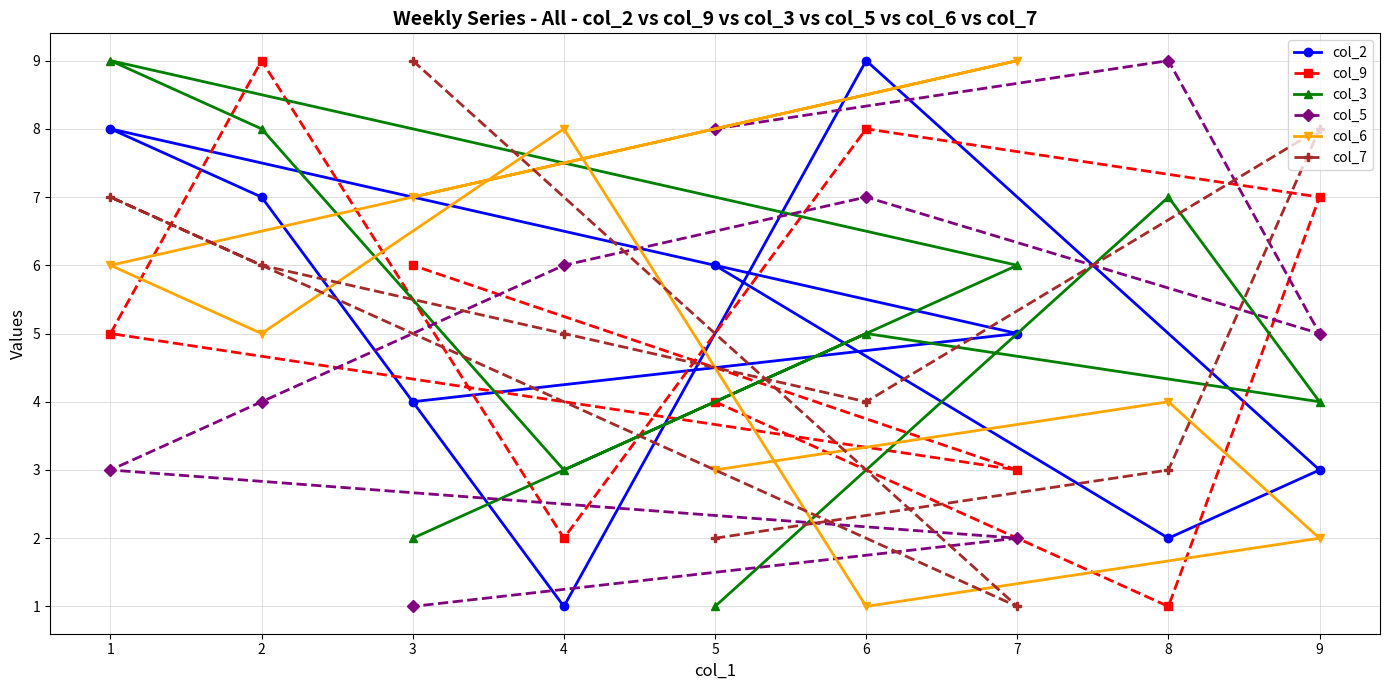

List the series in order of their peak value, lowest first.

col_2, col_9, col_3, col_5, col_6, col_7